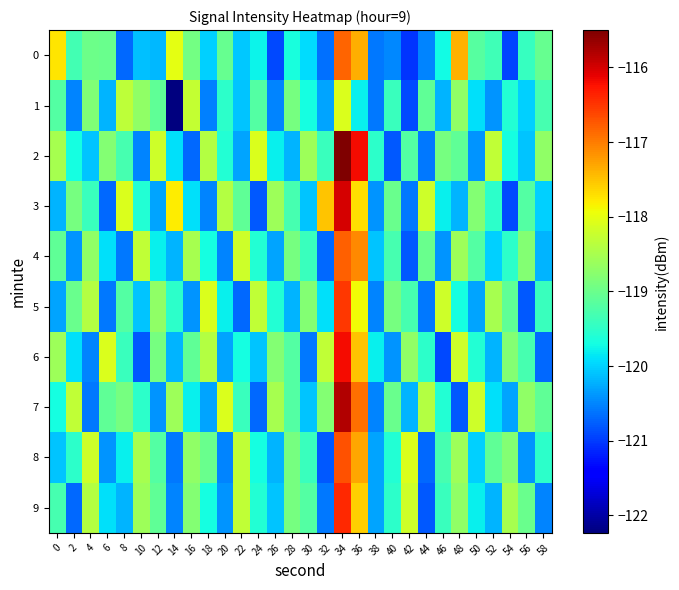

At 8, list the series in order from smallest to largest.

0, 4, 9, 8, 6, 2, 5, 7, 1, 3